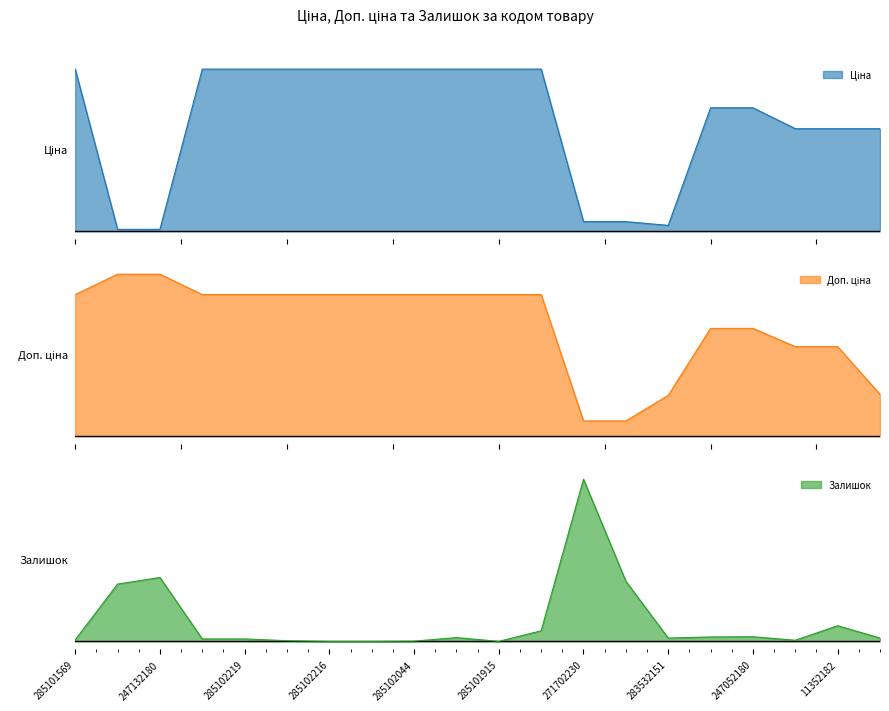

True or false: Залишок and Доп. ціна intersect in this chart.

False